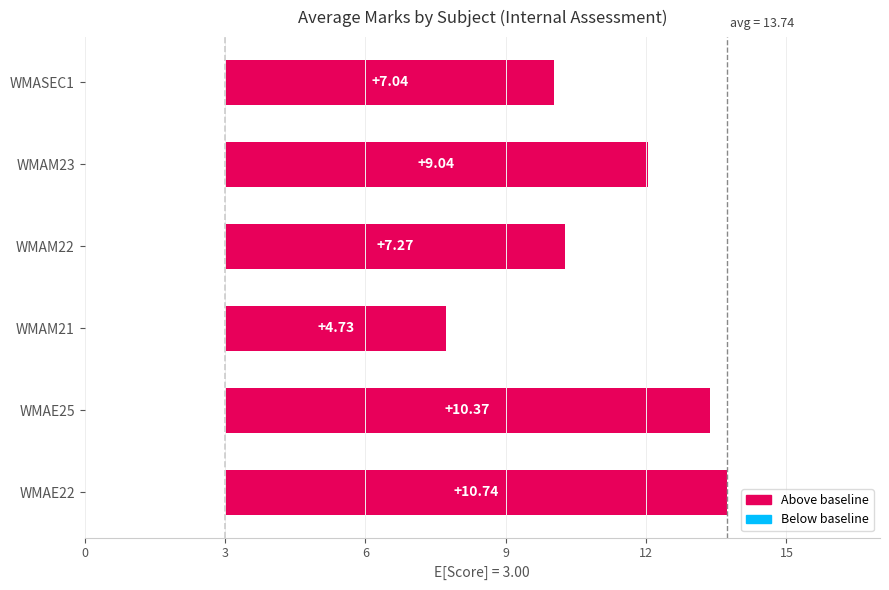

What is the greatest value displayed?

10.7